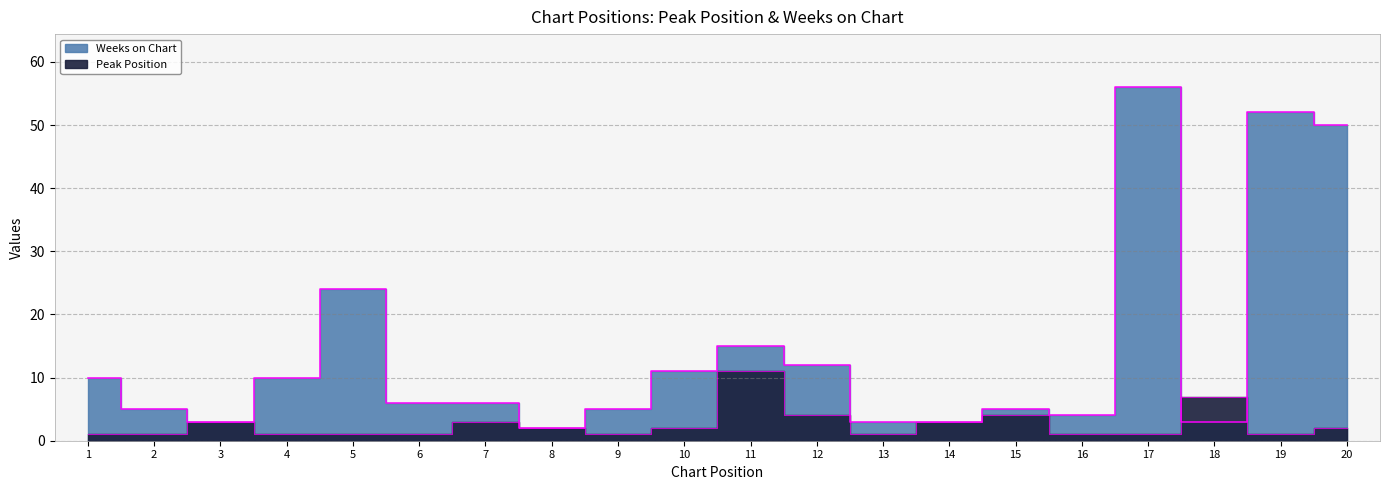

In Weeks on Chart, how many points are higher than both neighbors (excluding endpoints)?

5